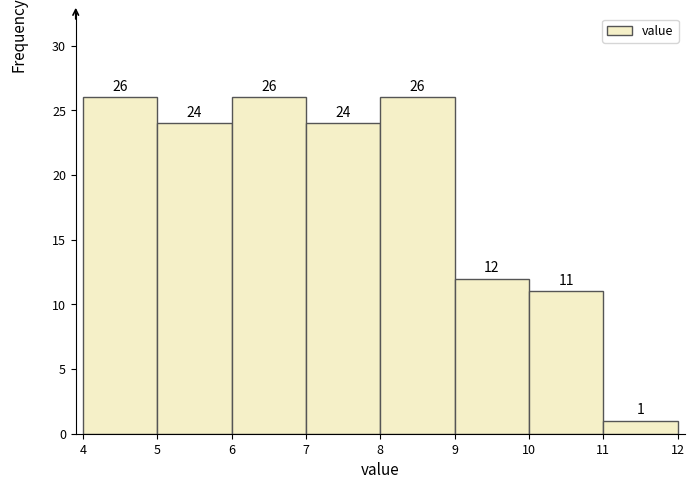

Reading left to right, list every bar in this chart as the range it spans on the x-axis followed by its height.

4 to 5: 26
5 to 6: 24
6 to 7: 26
7 to 8: 24
8 to 9: 26
9 to 10: 12
10 to 11: 11
11 to 12: 1